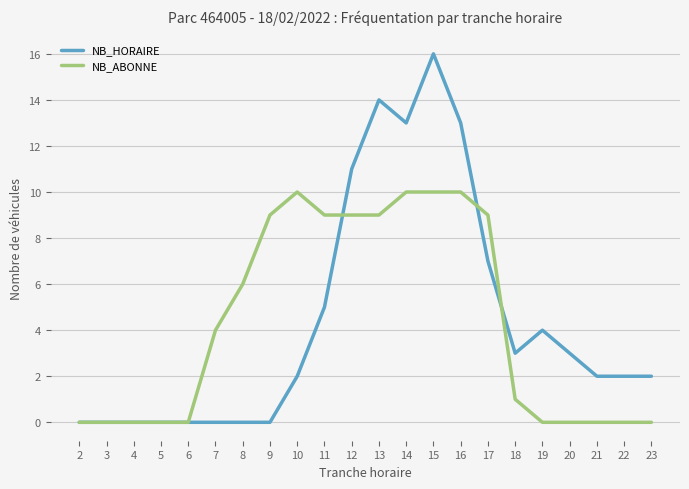

Is this an area chart (filled region under the line)?

No